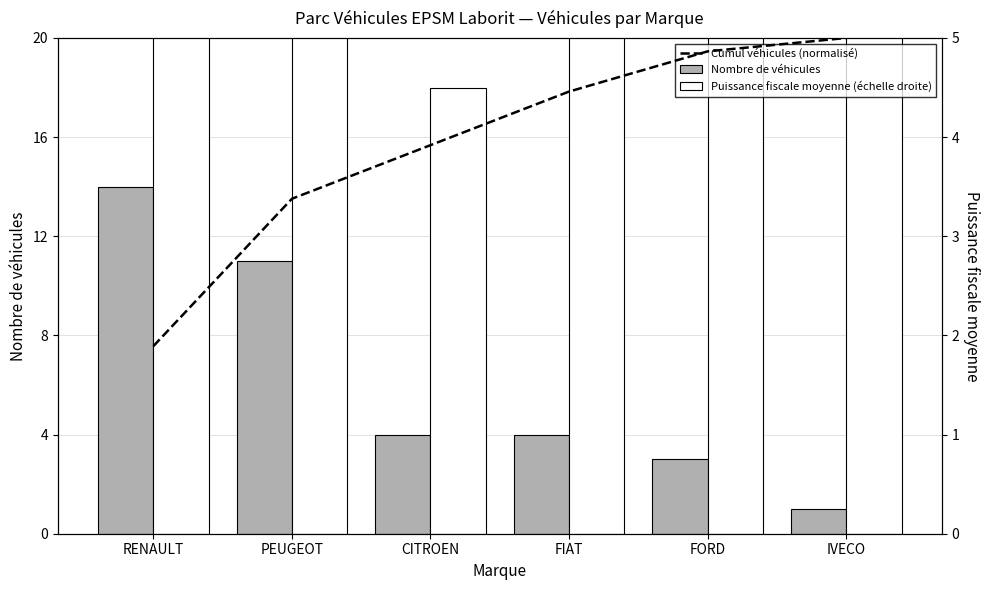

What is the difference between the maximum and minimum values in the Nombre de véhicules series?

13.0